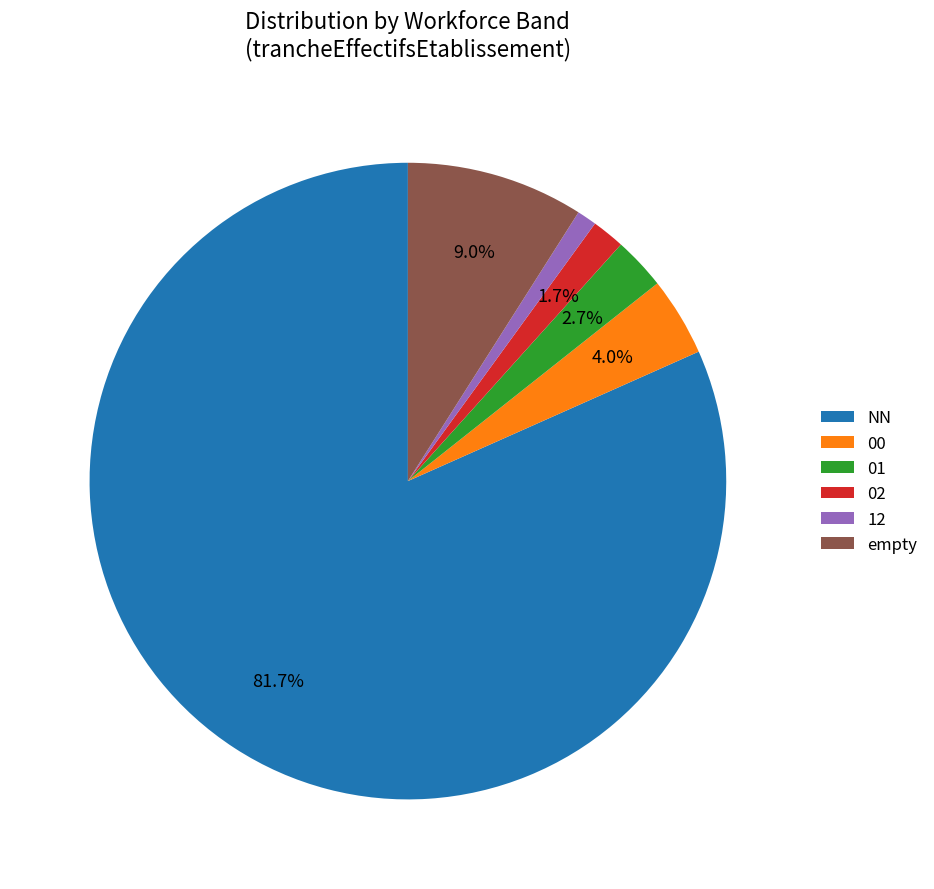

Is the sum of 00 and 12 greater than half?

No